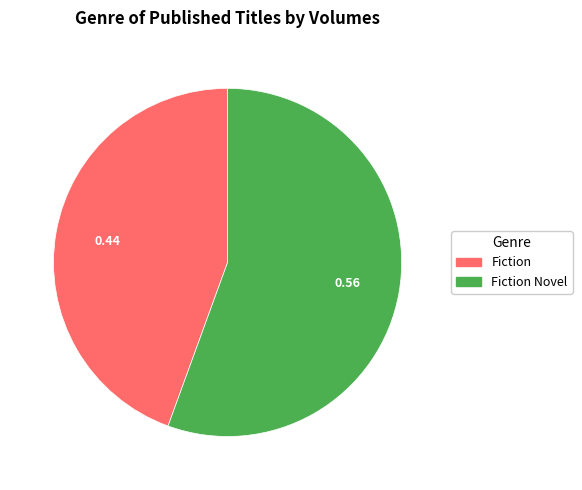

Combined, do Fiction Novel and Fiction account for over 50%?

Yes